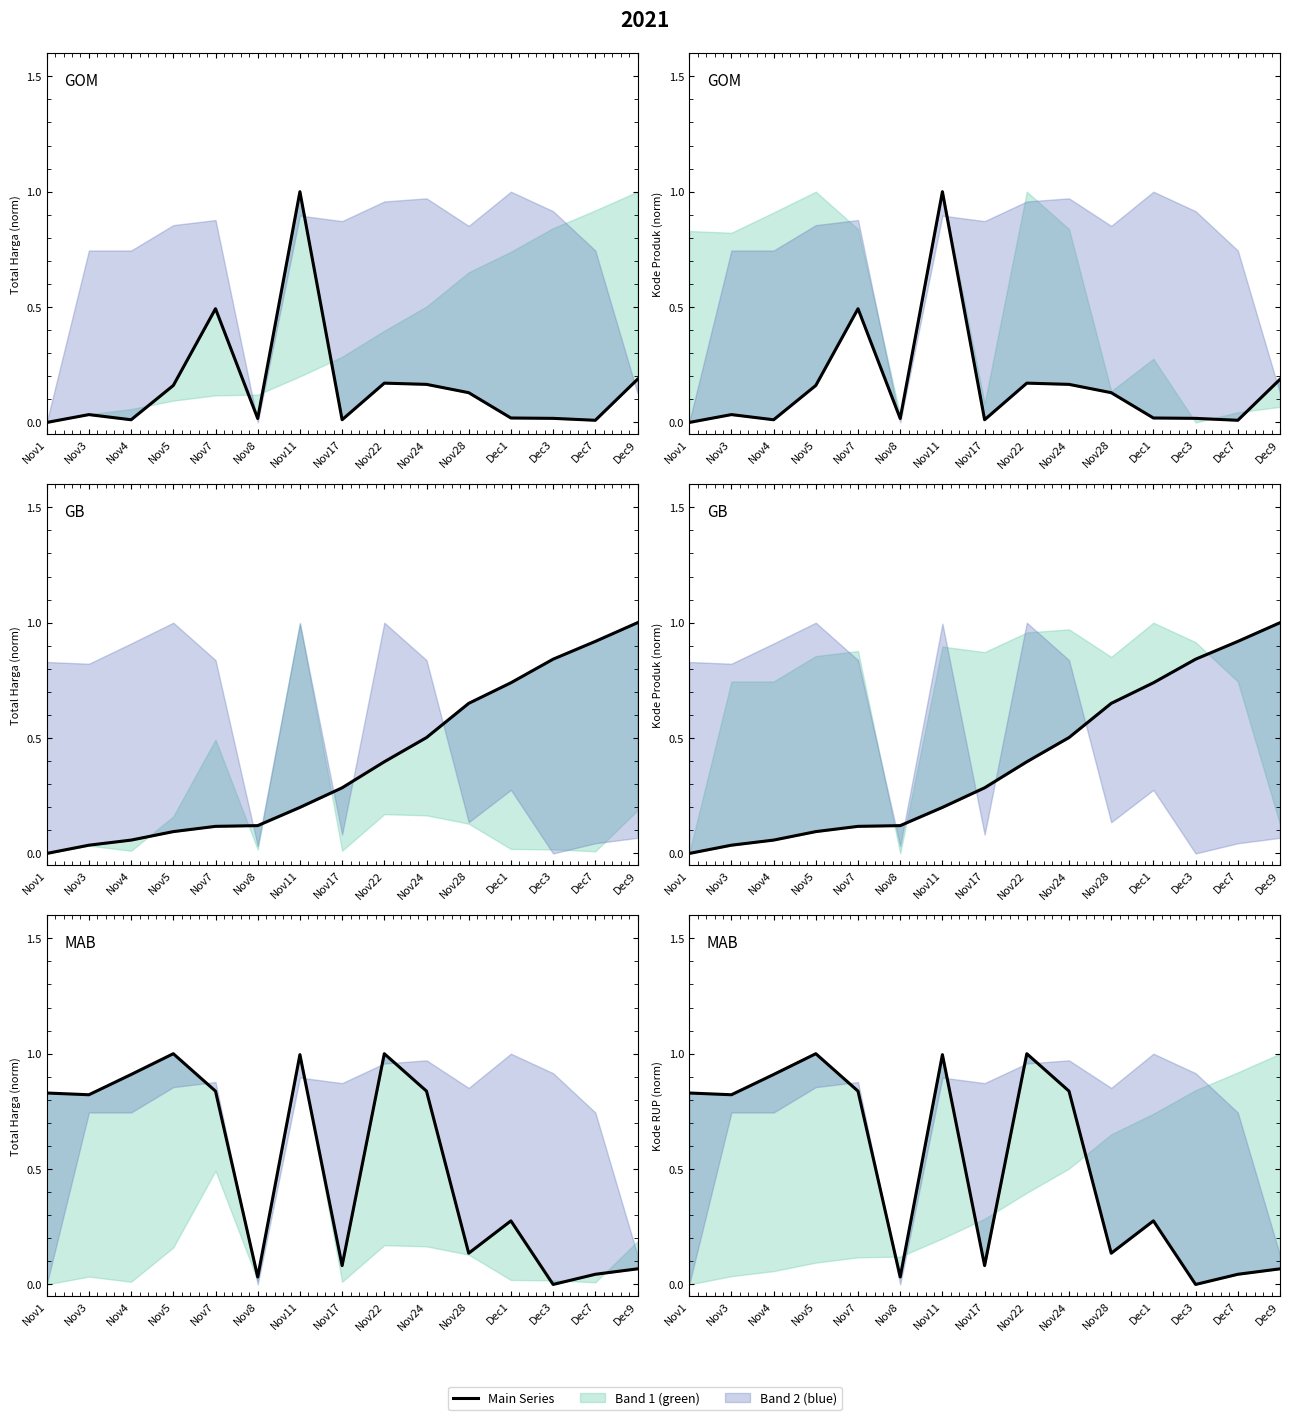

The Total Harga series shows 0.2 at Dec9. True or false?

True